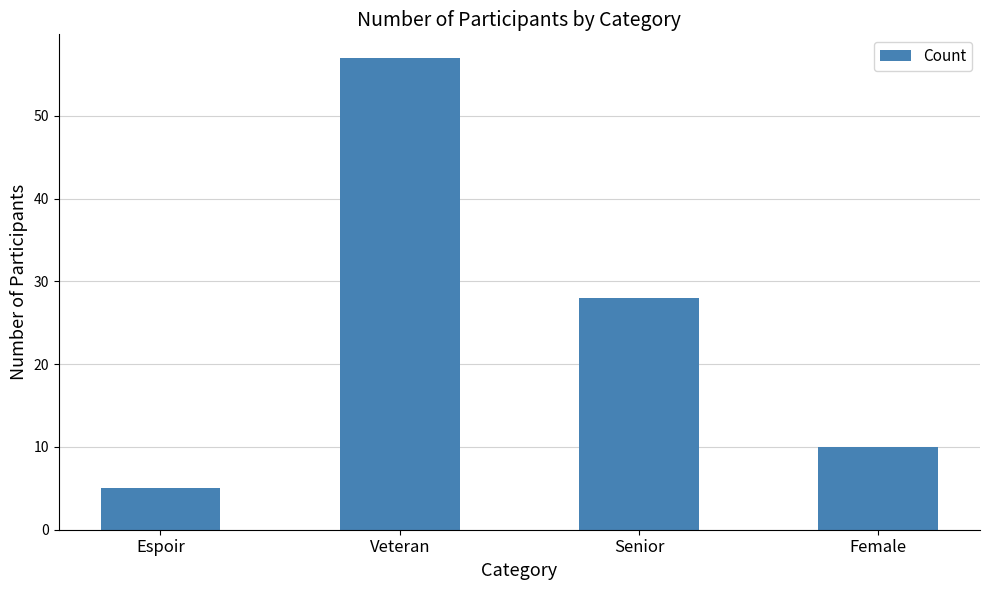

List the labels in order of value, smallest first.

Espoir, Female, Senior, Veteran